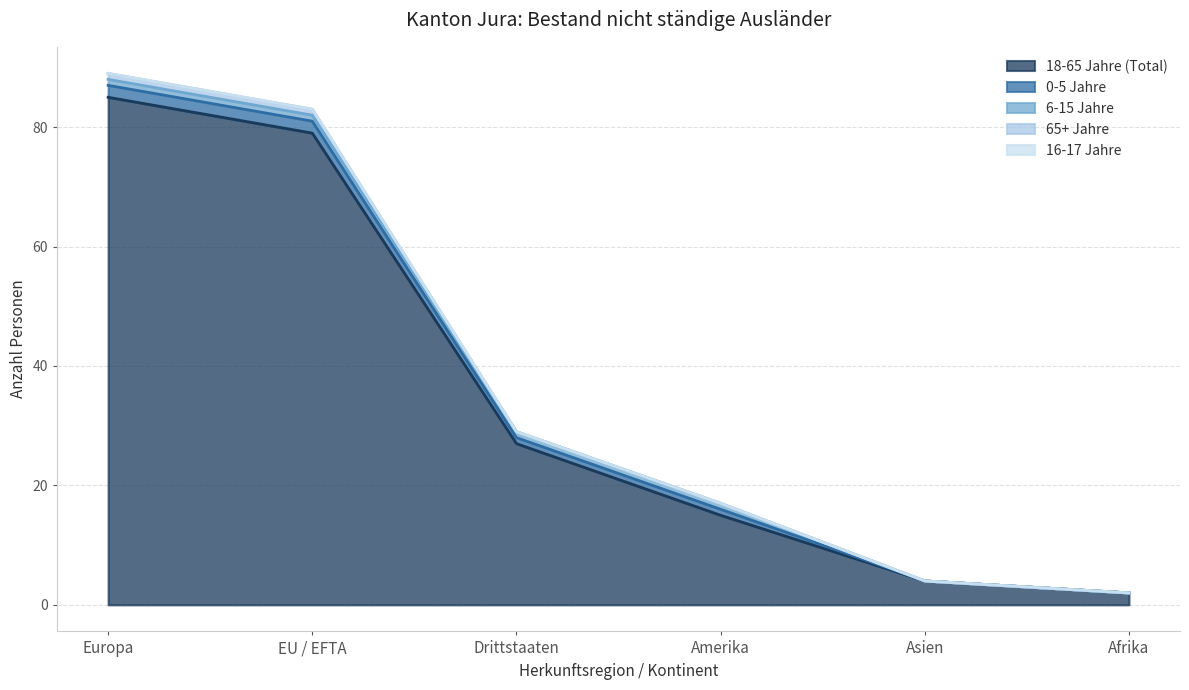

Between Drittstaaten and Asien, which is larger?

Drittstaaten